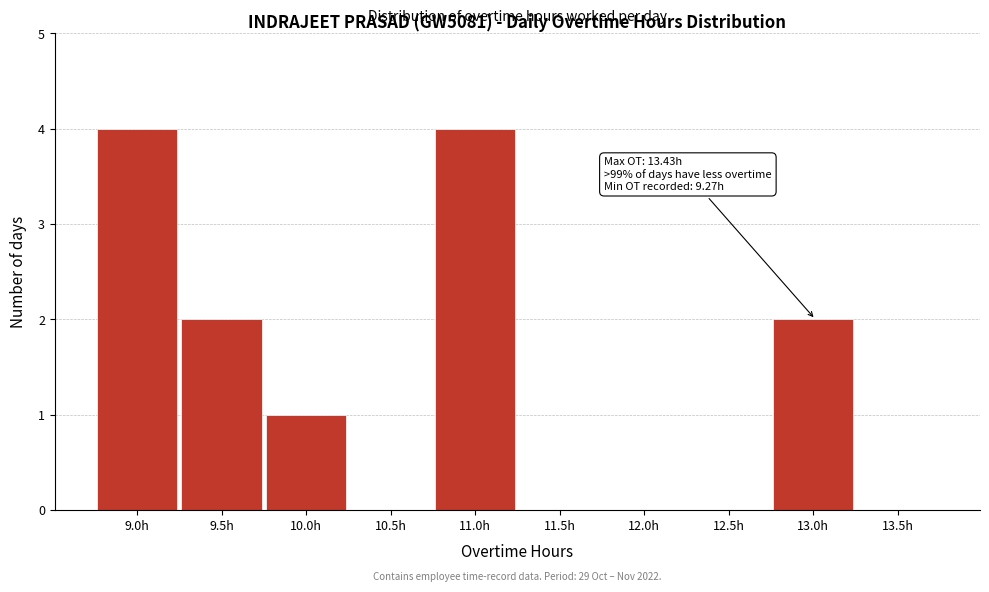

Reading left to right, extract all data points from this chart.

9.0h=4	9.5h=2	10.0h=1	10.5h=0	11.0h=4	11.5h=0	12.0h=0	12.5h=0	13.0h=2	13.5h=0